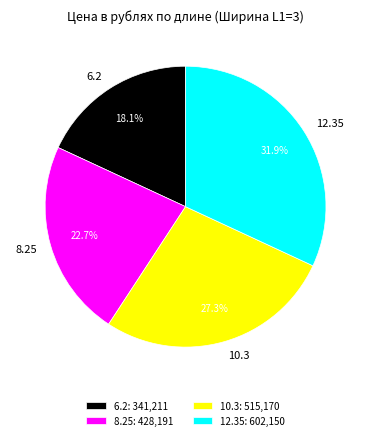

The 10.3 slice represents 40% of the pie. True or false?

False